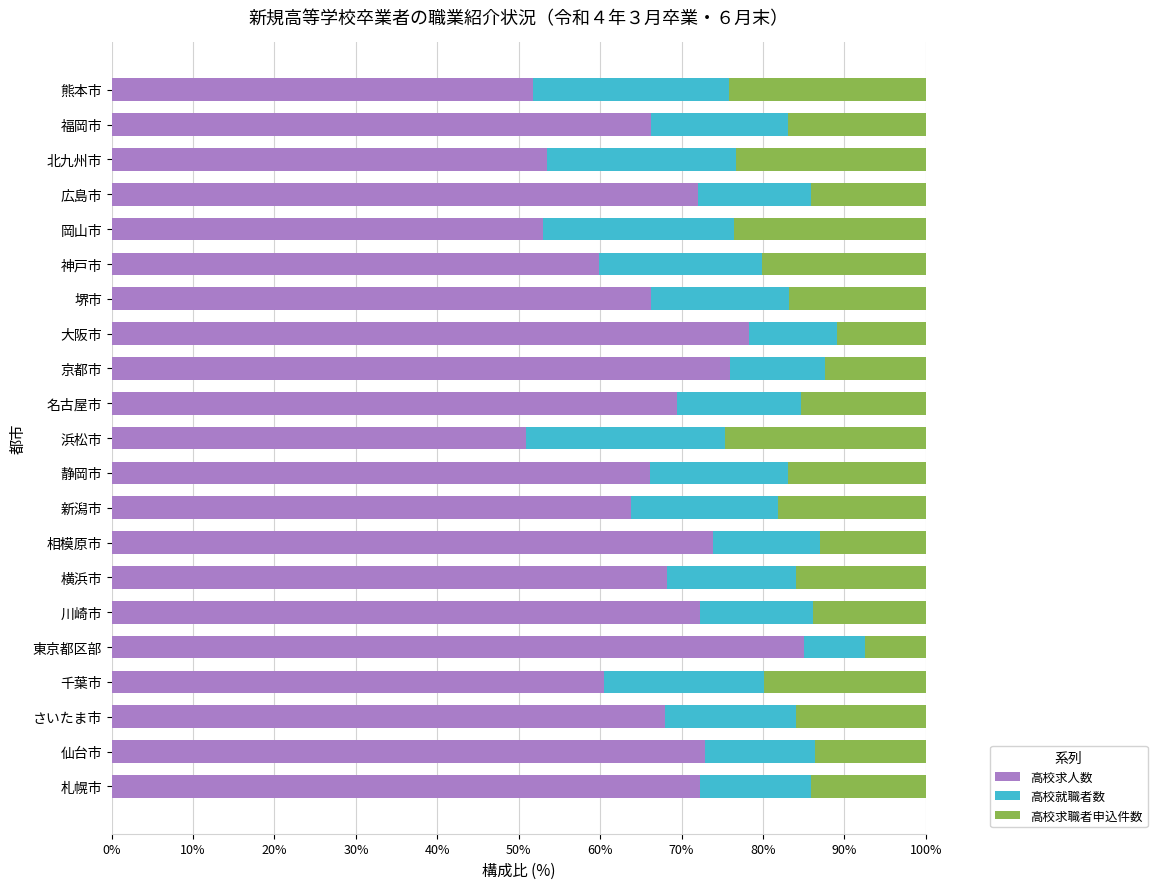

Which category has the highest value in the 高校求人数 series?

東京都区部